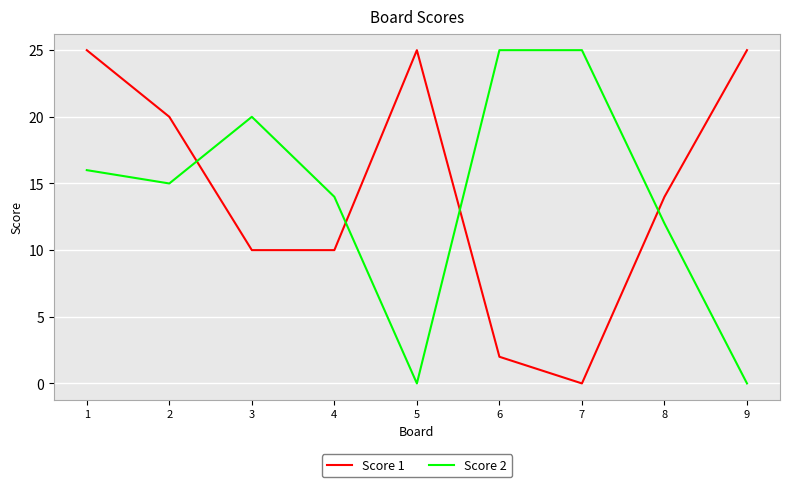

Between 6 and 9, which series saw the biggest shift?

Score 2